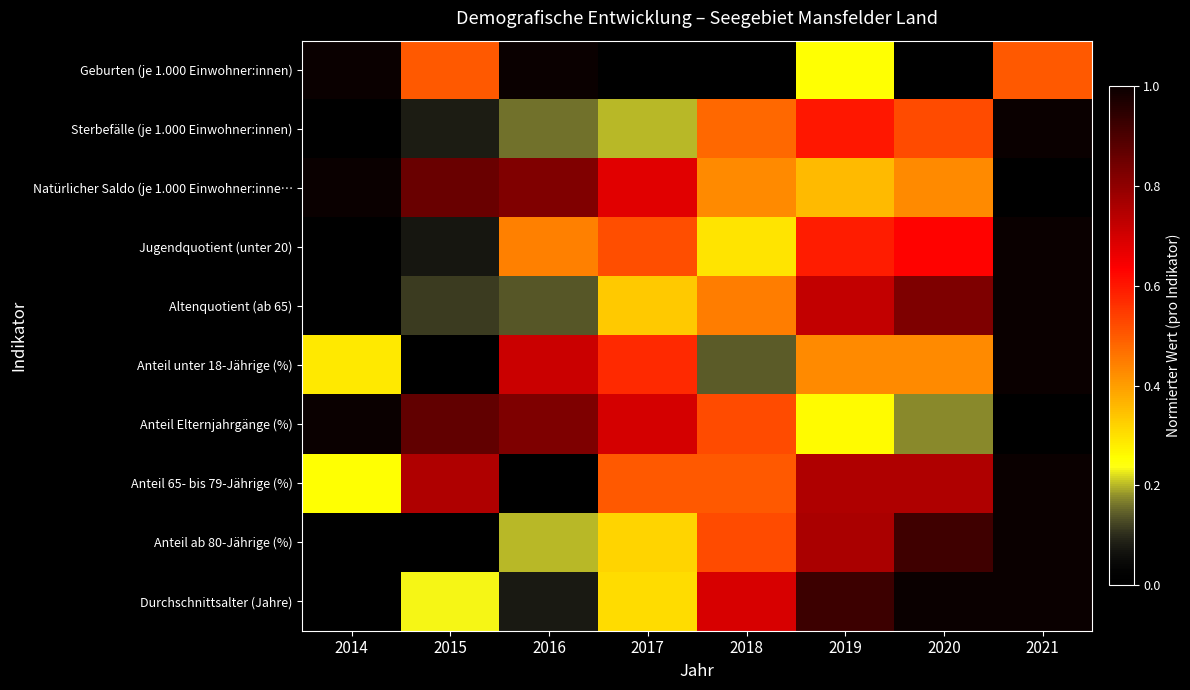

How many data points does each series have?

8